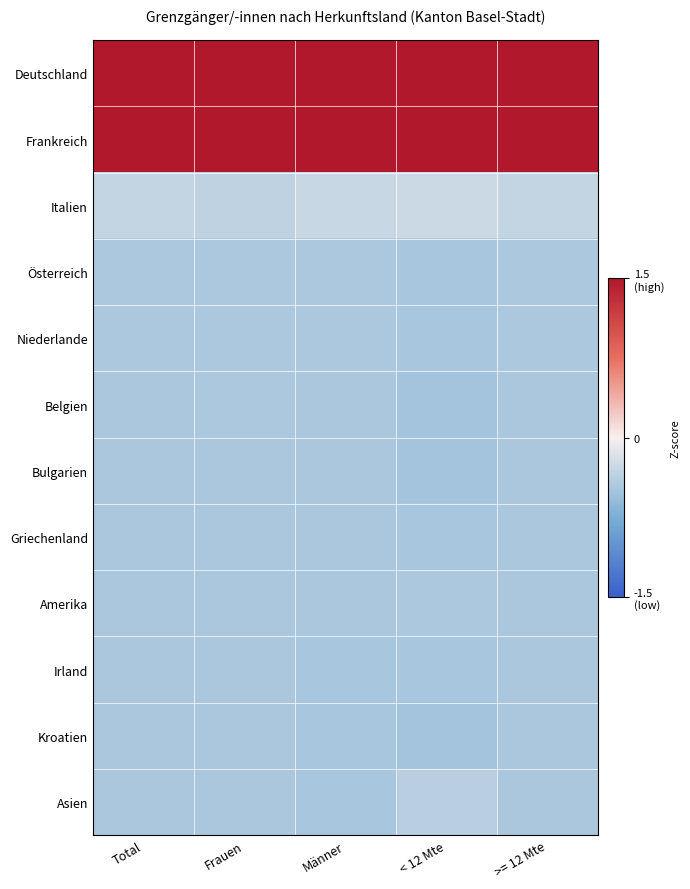

What is the difference between the highest and lowest values at Total?

1.3